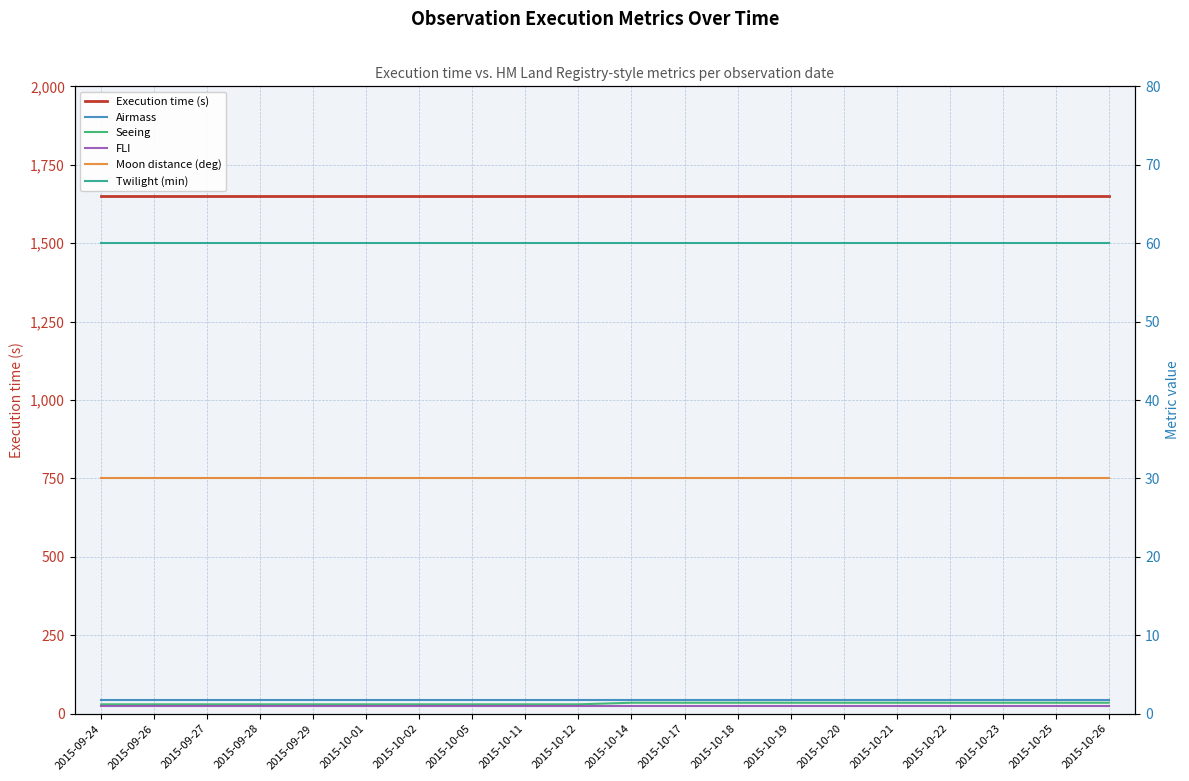

Which label corresponds to the largest value in the chart?

2015-09-24